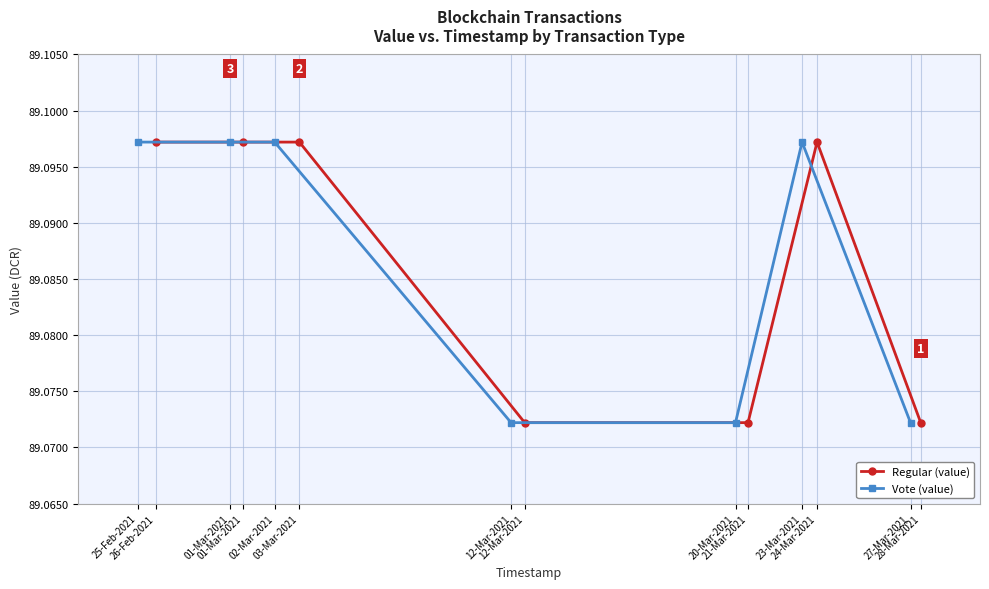

Between 02-Mar-2021 and 12-Mar-2021, which series saw the biggest shift?

Regular (value)